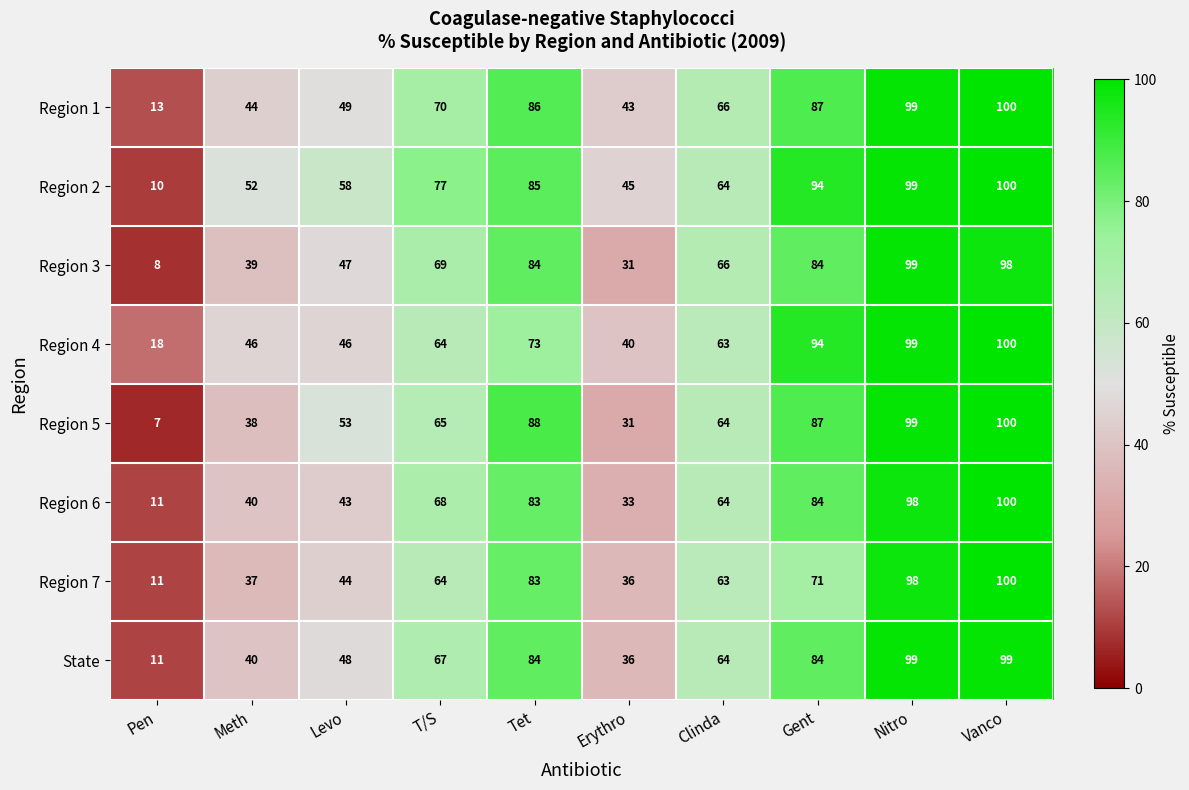

What is the average value of the Region 1 series?

66